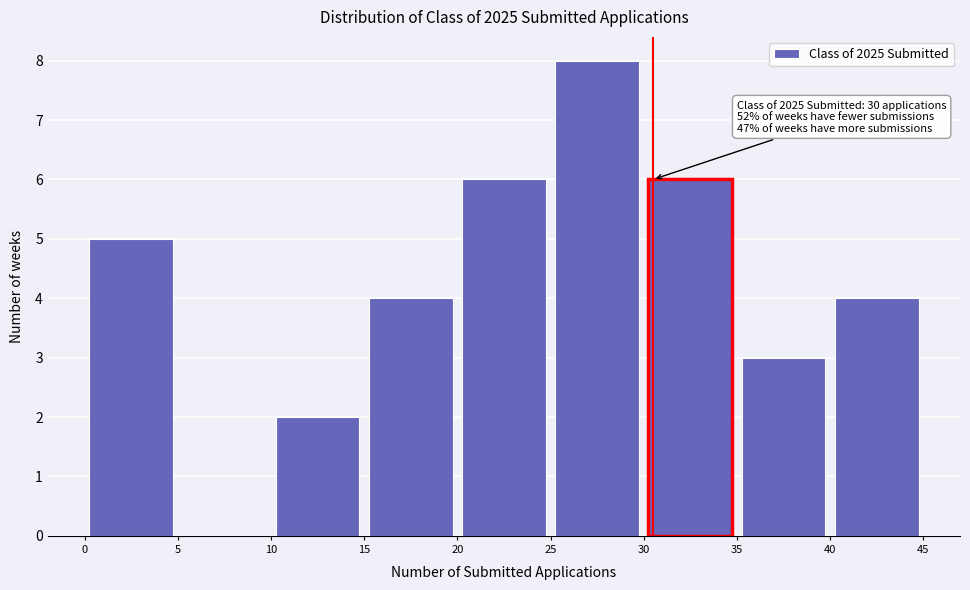

Over which range of the x-axis is the bar tallest?

25 to 30